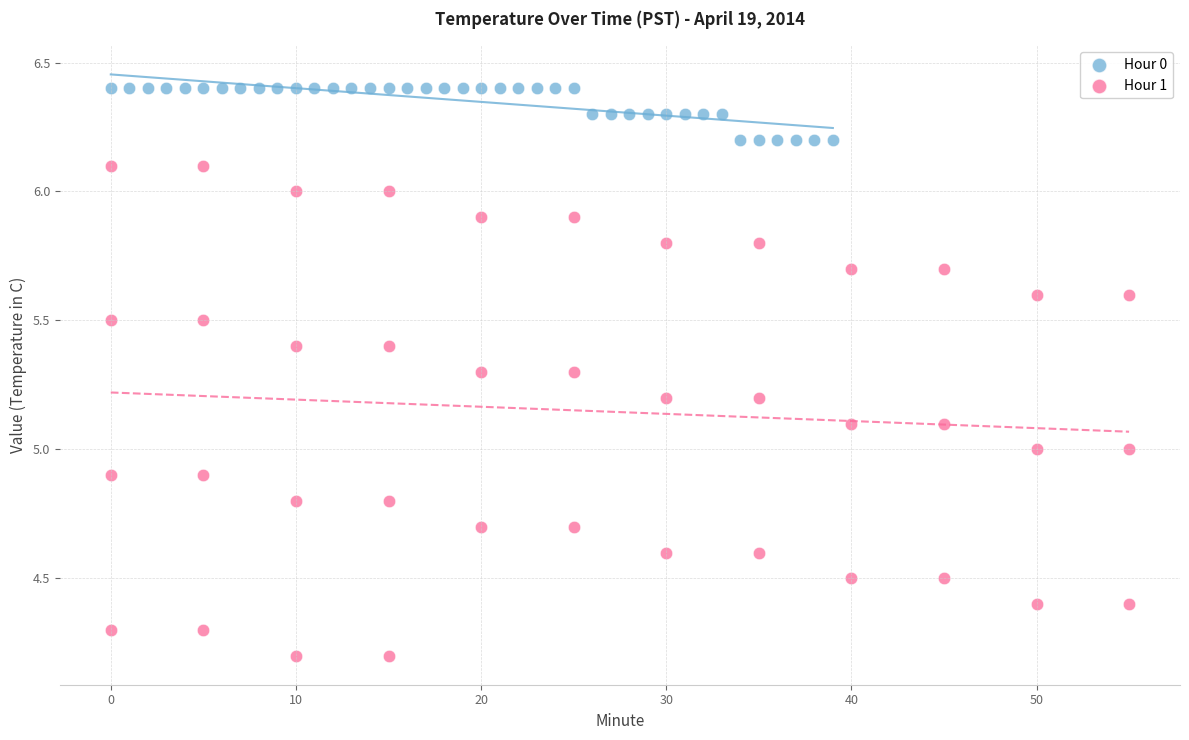

Which series contains the highest Y value?

Hour 0